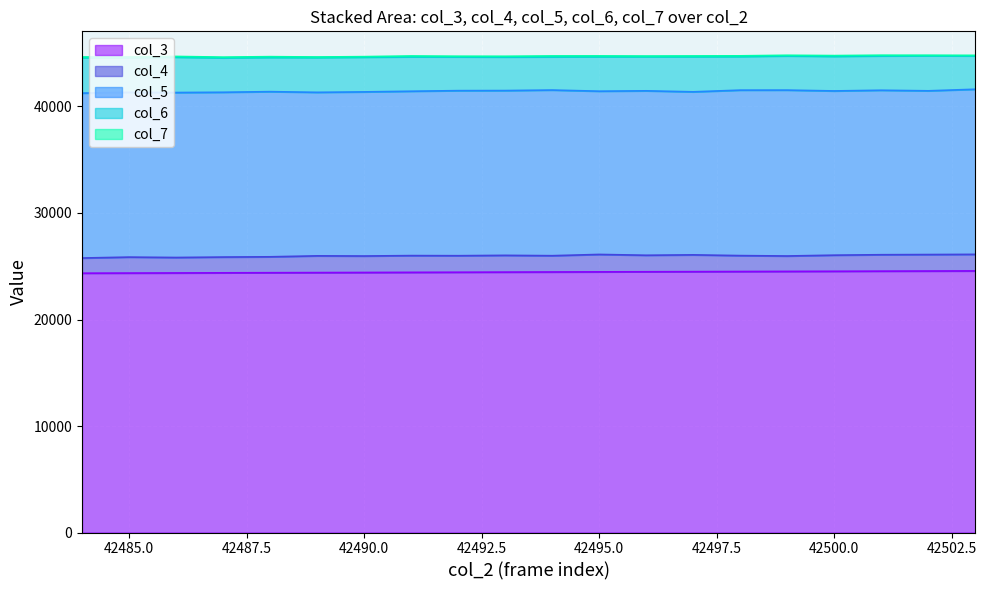

What is the value of the col_4 point at the 4th from the left?

1480